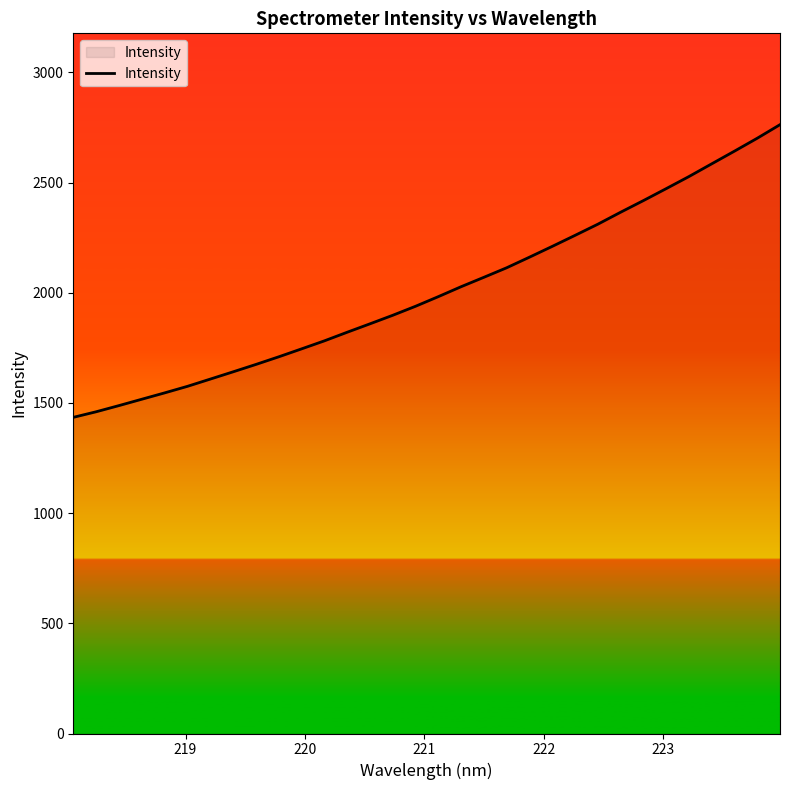

What is the greatest value displayed?

2762.5